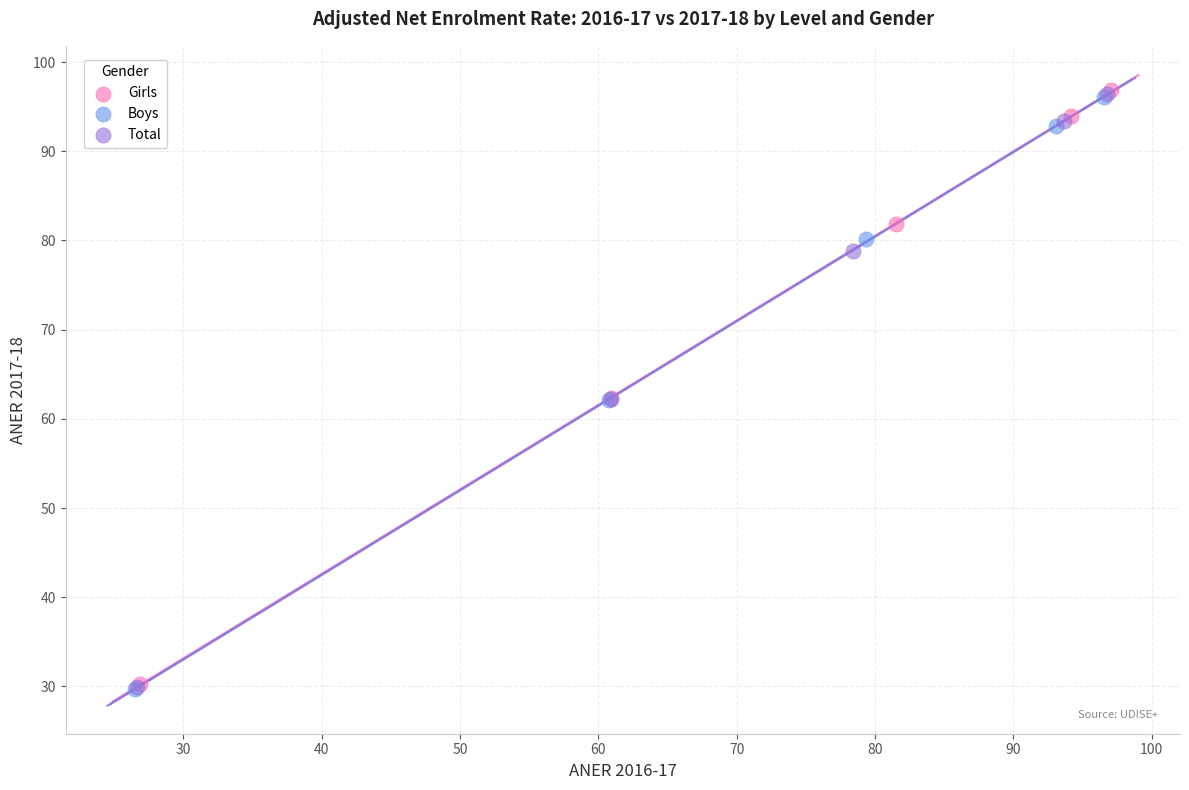

Which series has the largest Y range (max minus min)?

Girls